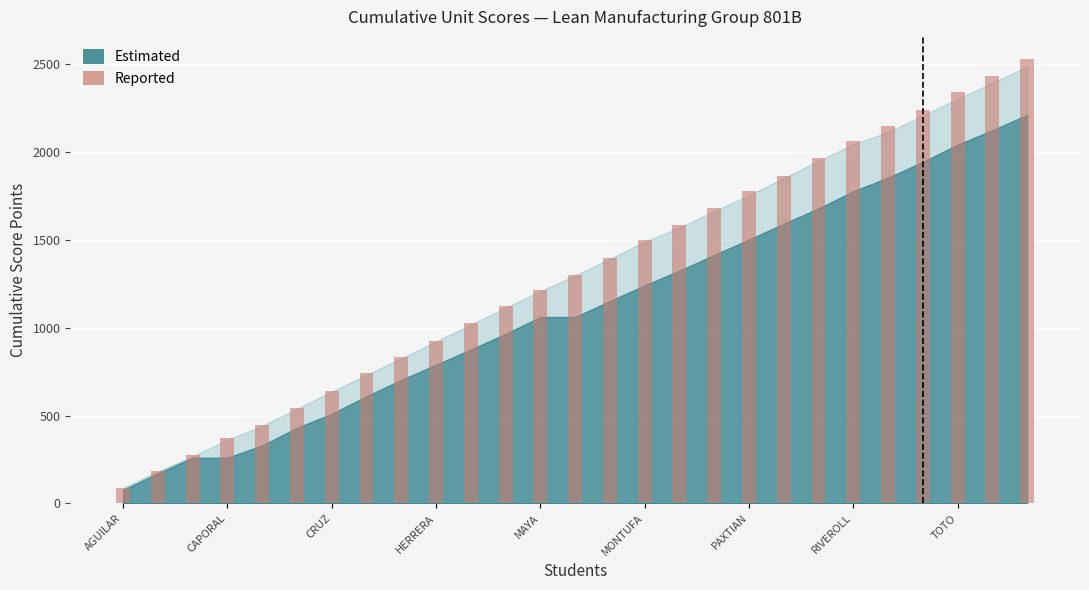

What is the average value?

1305